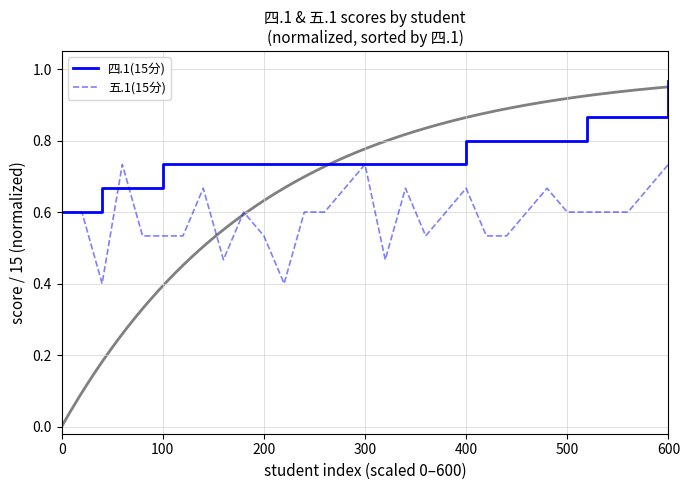

True or false: 四.1(15分) has a value of 1.1 at 500.

False